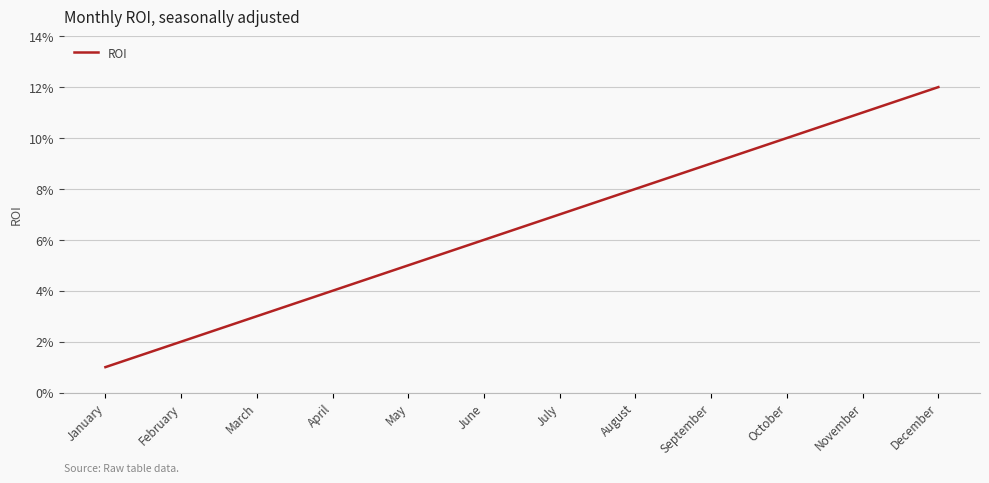

The chart shows a value of 0.1 at July. True or false?

True